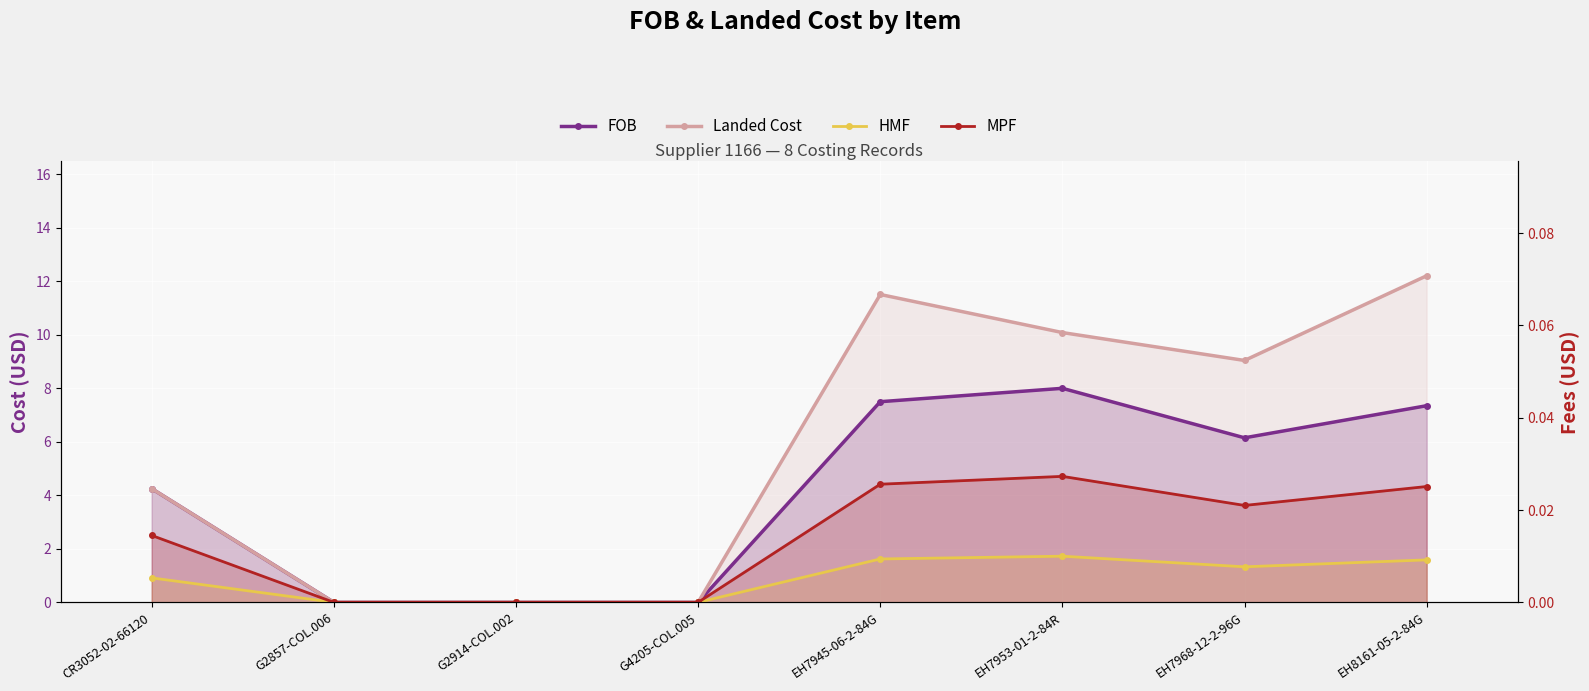

True or false: MPF and HMF cross at least once.

False